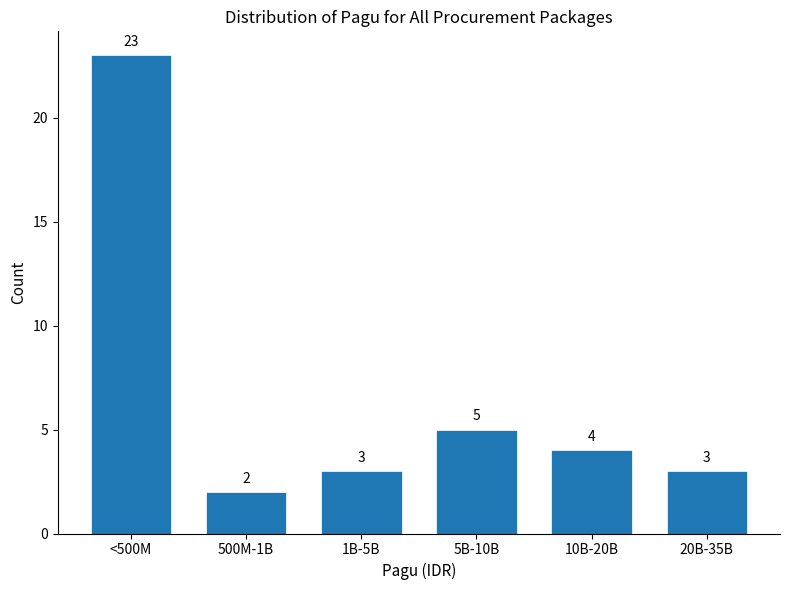

Reading left to right, extract all data points from this chart.

23	2	3	5	4	3